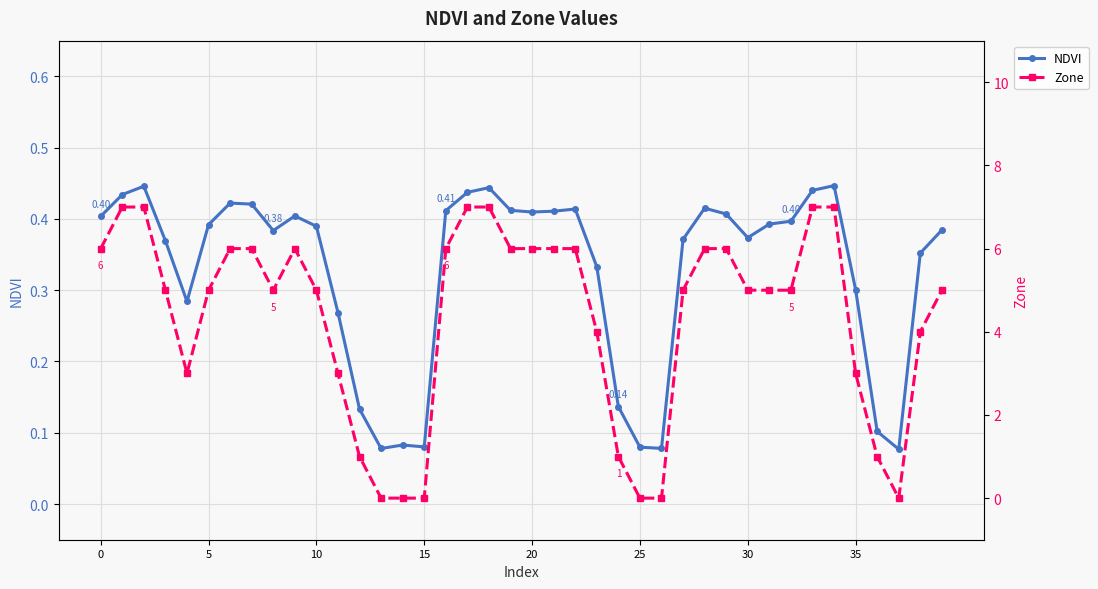

List the series in order of their peak value, lowest first.

NDVI, Zone